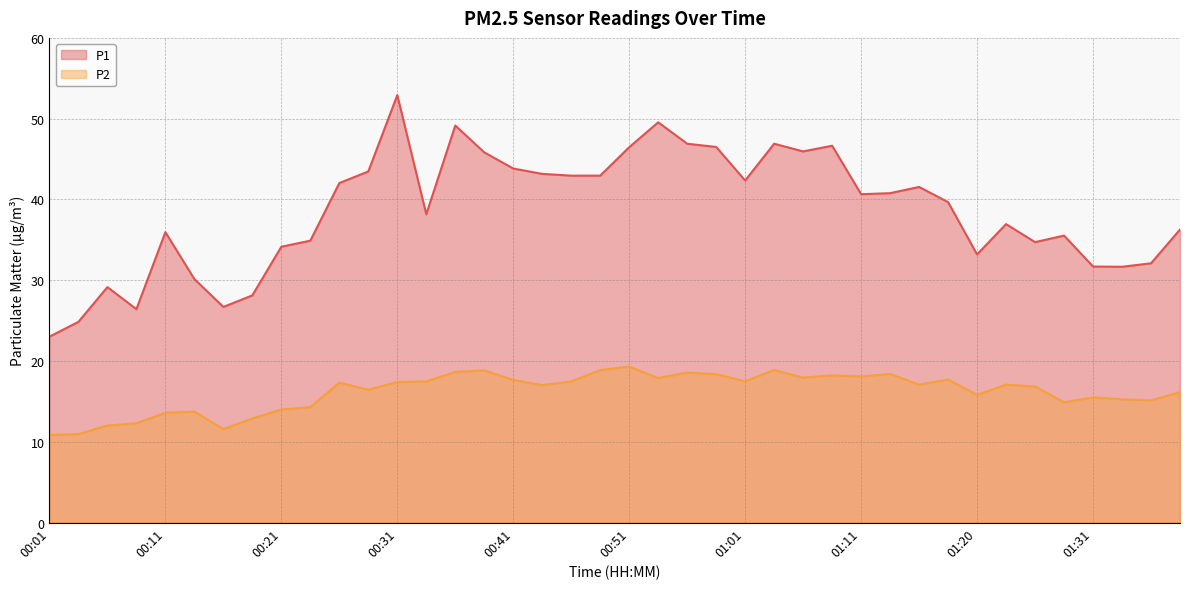

Where is the first local maximum for P2?

00:14